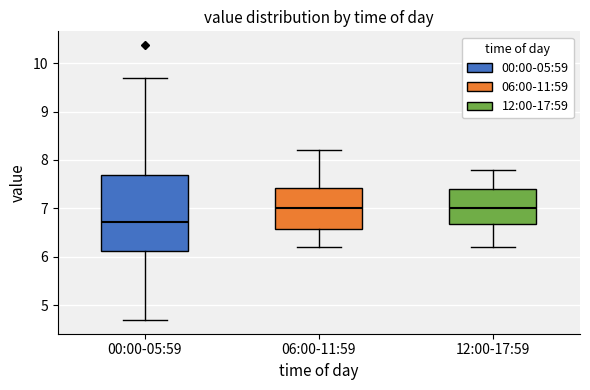

Reading left to right, read every box against the y-axis: the position of its median line, the range the box covers, and the ends of its whiskers. The values are not printed on the chart, so give them approximately, as read against the axis.

00:00-05:59: median 6.7, box 6.1 to 7.7, whiskers 4.7 to 9.7
06:00-11:59: median 7.0, box 6.6 to 7.4, whiskers 6.2 to 8.2
12:00-17:59: median 7.0, box 6.7 to 7.4, whiskers 6.2 to 7.8